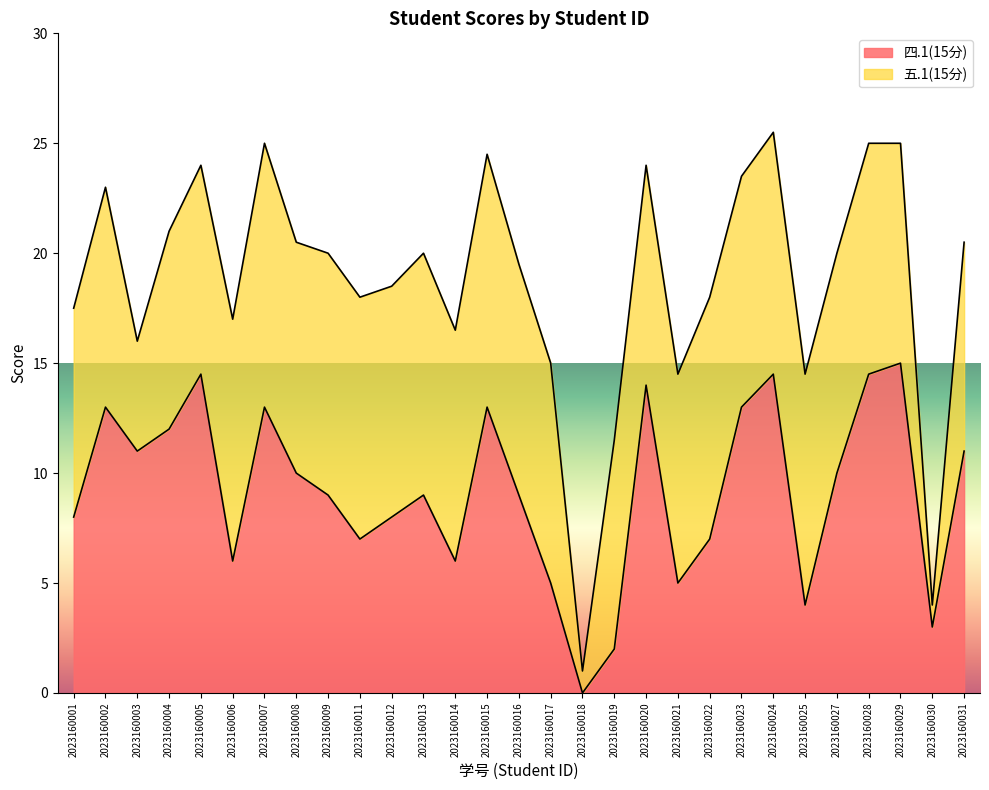

What is the change in value from 2023160002 to 2023160020?

+1.0